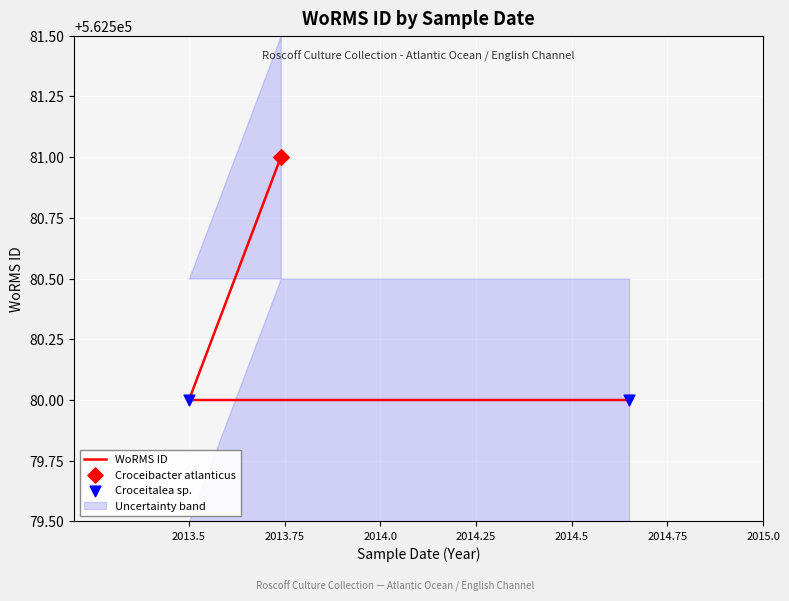

What is the change in value from 2013.75 to 2014.25?

-1